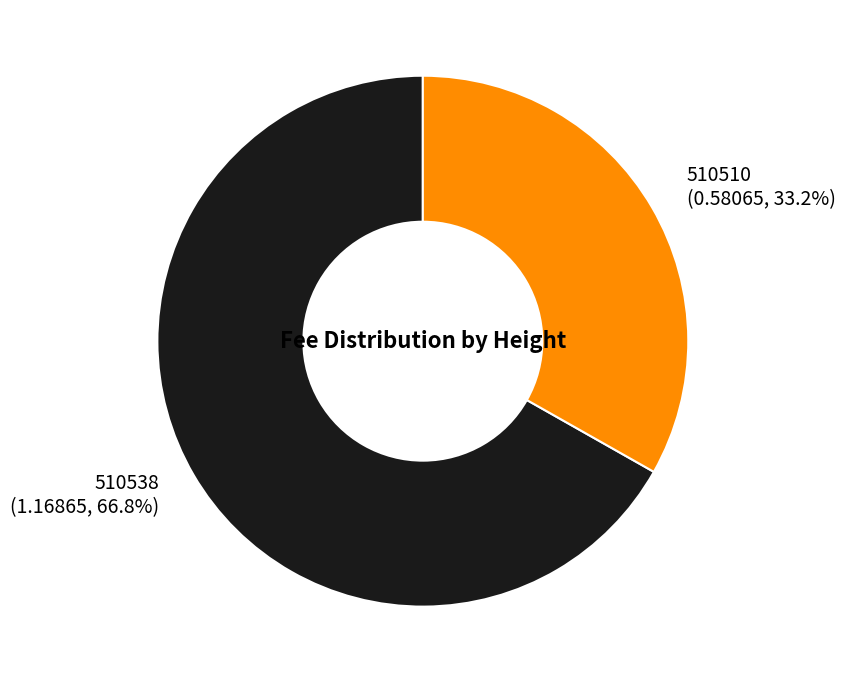

Which has a higher value, 510538 (1.16865, 66.8%) or 510510 (0.58065, 33.2%)?

510538 (1.16865, 66.8%)